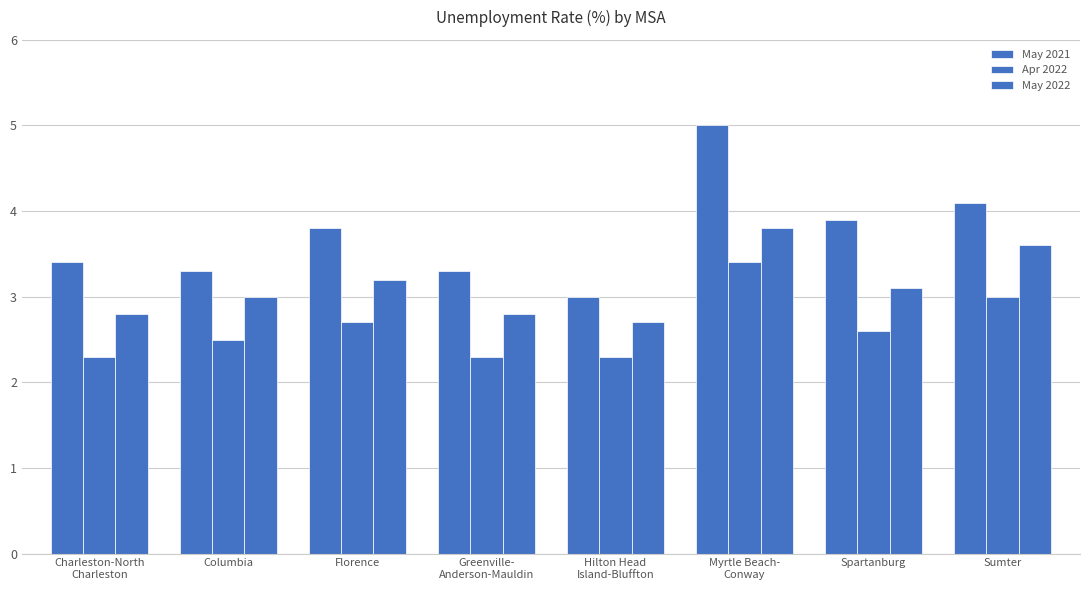

Which series has the widest spread of values?

May 2021